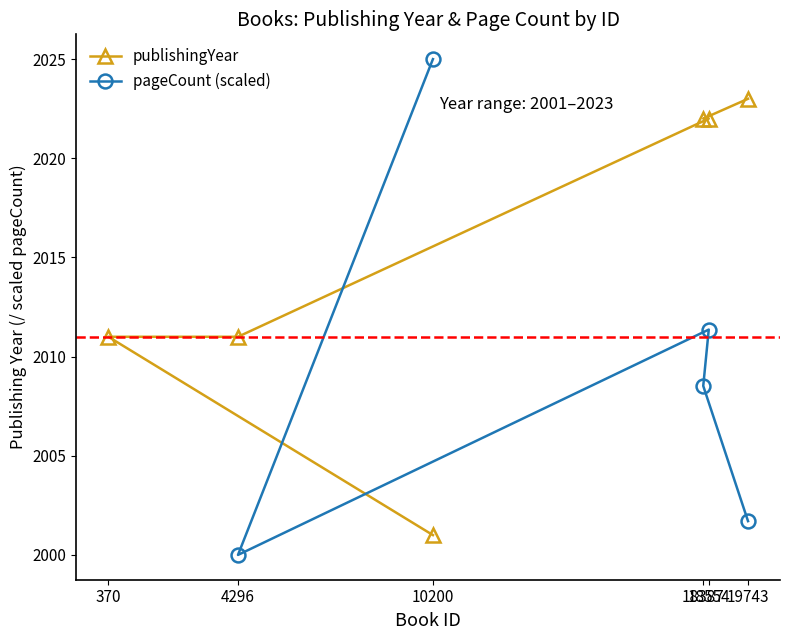

What is the label of the 5th point from the left?

18387